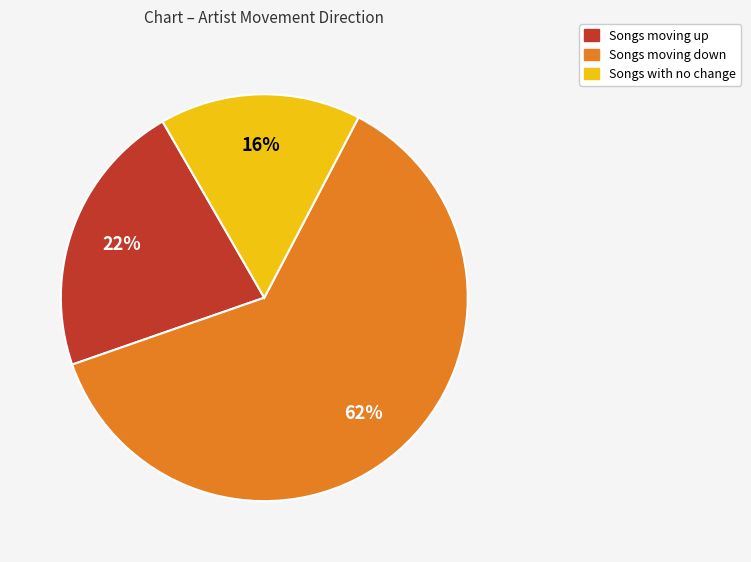

How many slices are in this pie chart?

3